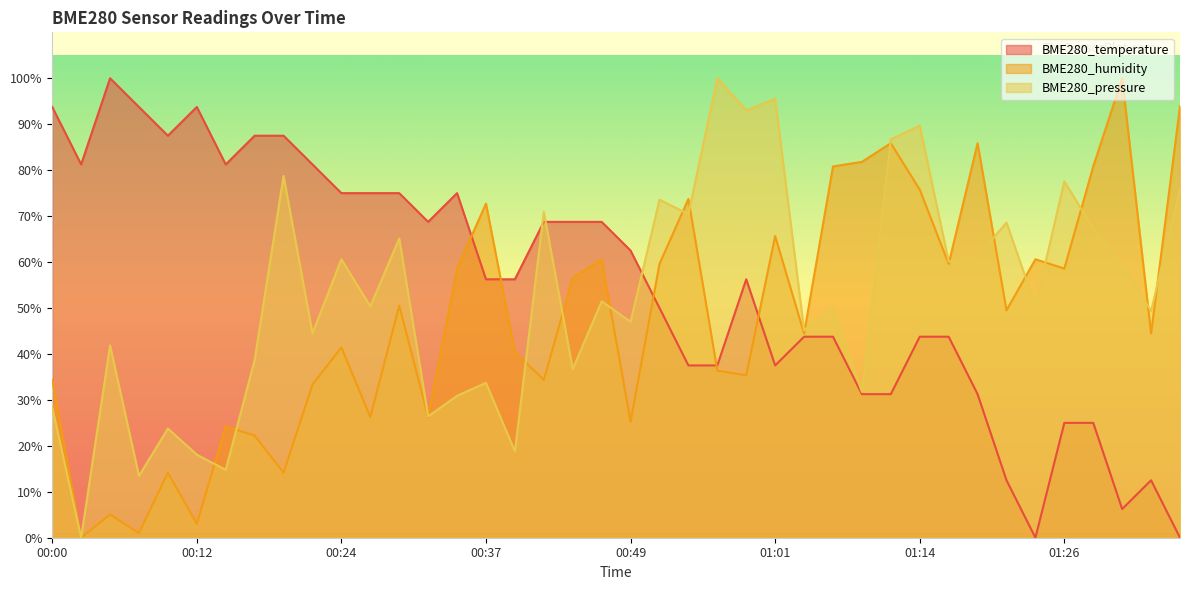

What are all the series names shown in the legend?

BME280_temperature, BME280_humidity, BME280_pressure